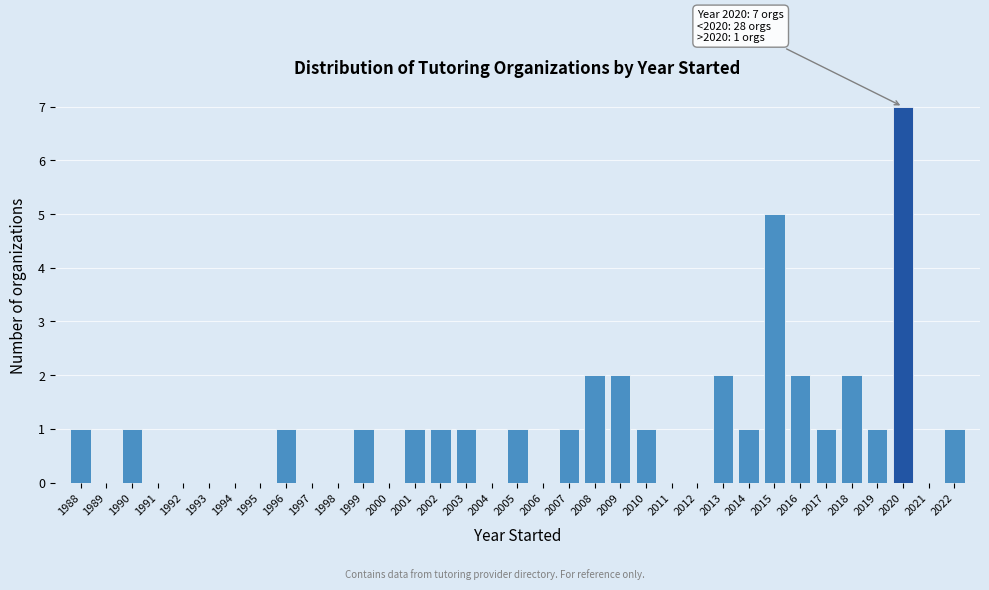

Which range on the x-axis has the tallest bar?

2019.5 to 2020.5